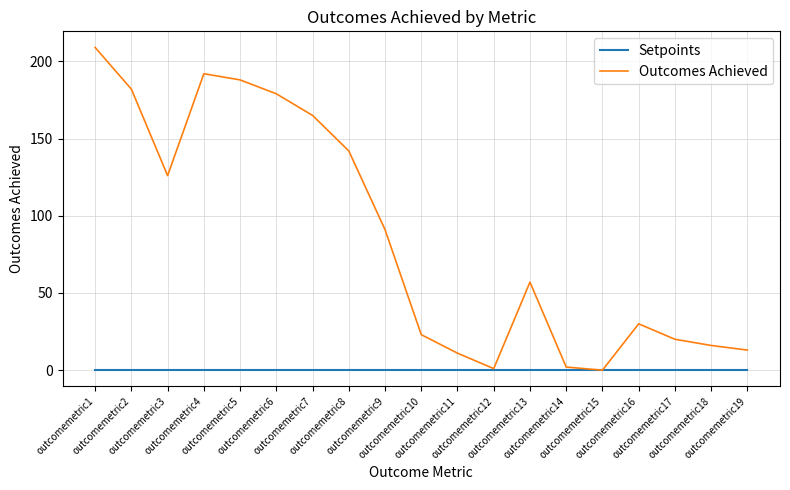

Which series has the widest spread of values?

Outcomes Achieved